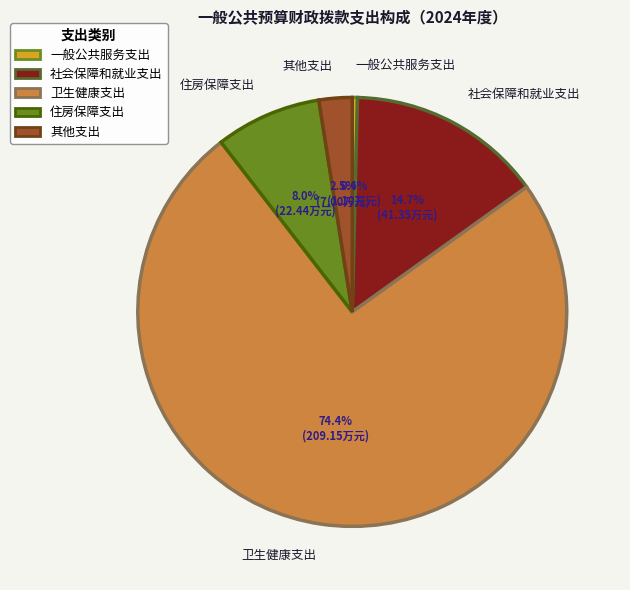

True or false: 一般公共服务支出 accounts for 0% of the total.

True